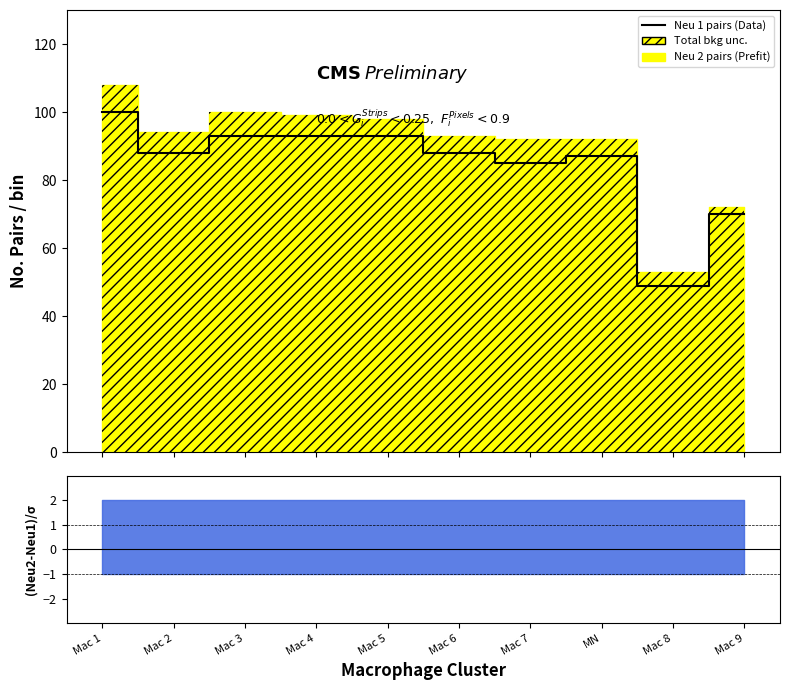

What is the sum of the values at Mac 9 and Mac 4?

163